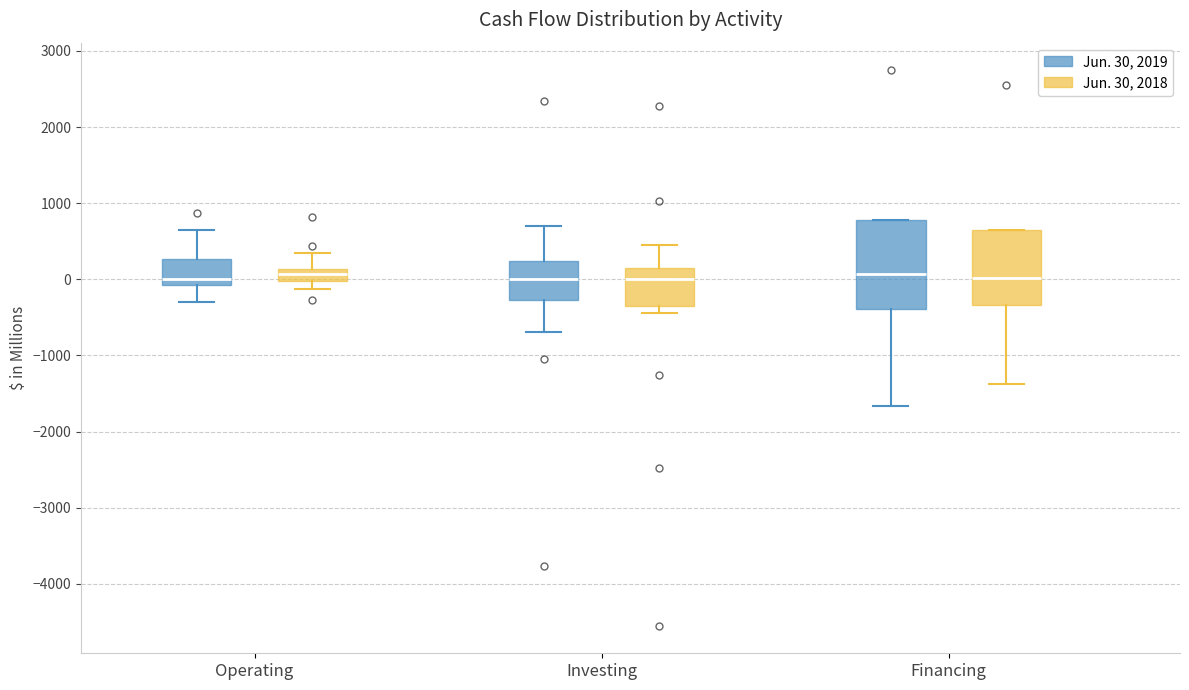

Which box is the tallest, from its lower edge to its upper edge?

Financing (Jun. 30, 2019)